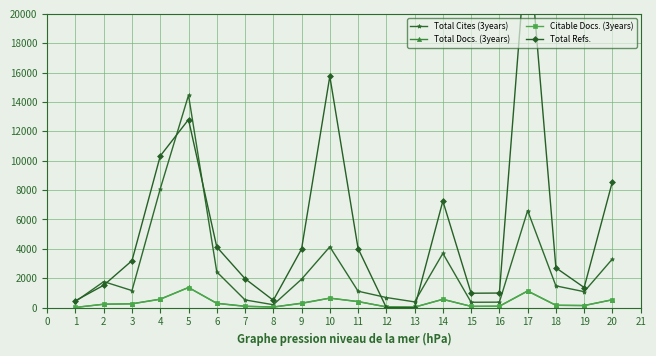

Reading left to right, transcribe all the data shown in this chart.

Total Cites (3years): 413	1766	1157	8088	14464	2430	521	193	1931	4140	1114	684	387	3692	361	369	6603	1477	1083	3311
Total Docs. (3years): 10	228	259	577	1368	293	92	36	299	644	410	48	30	565	82	94	1133	157	141	535
Citable Docs. (3years): 10	228	253	562	1365	281	81	36	281	640	404	45	28	558	82	86	1121	153	134	529
Total Refs.: 467	1521	3195	10325	12803	4126	1967	495	3988	15751	4022	0	0	7254	976	989	25733	2709	1366	8581